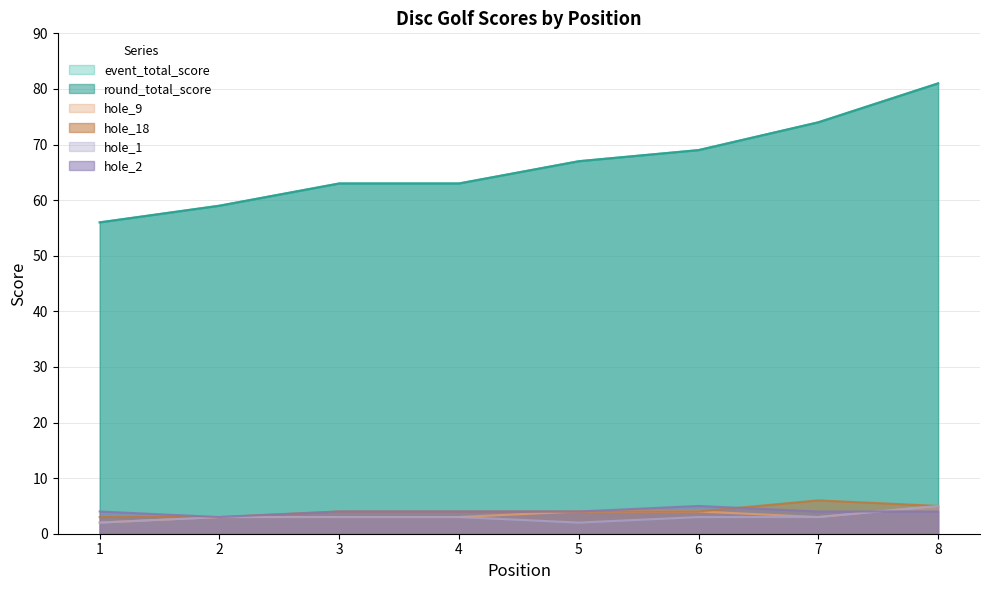

Reading left to right, transcribe all the data shown in this chart.

event_total_score: 1=56	2=59	3=63	4=63	5=67	6=69	7=74	8=81
round_total_score: 1=56	2=59	3=63	4=63	5=67	6=69	7=74	8=81
hole_9: 1=2	2=3	3=3	4=3	5=4	6=4	7=3	8=5
hole_18: 1=3	2=3	3=4	4=4	5=4	6=4	7=6	8=5
hole_1: 1=2	2=3	3=3	4=3	5=2	6=3	7=3	8=5
hole_2: 1=4	2=3	3=4	4=4	5=4	6=5	7=4	8=4